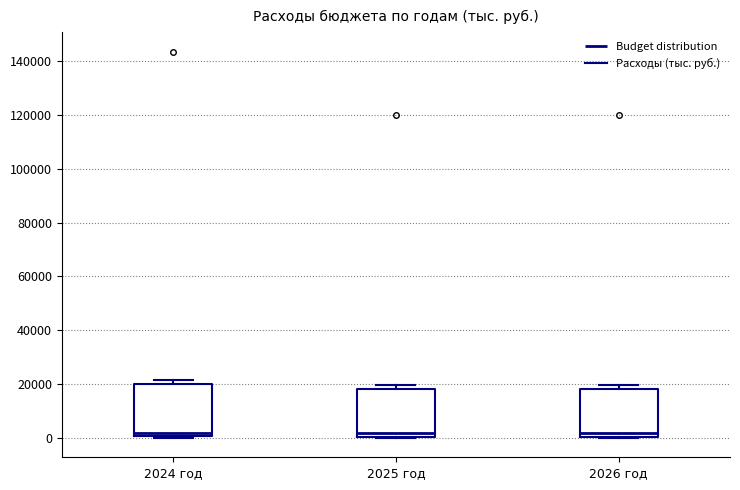

Where is the upper edge of the box for 2025 год on the y-axis? The values are not printed on the chart, so give them approximately, as read against the axis.

18000